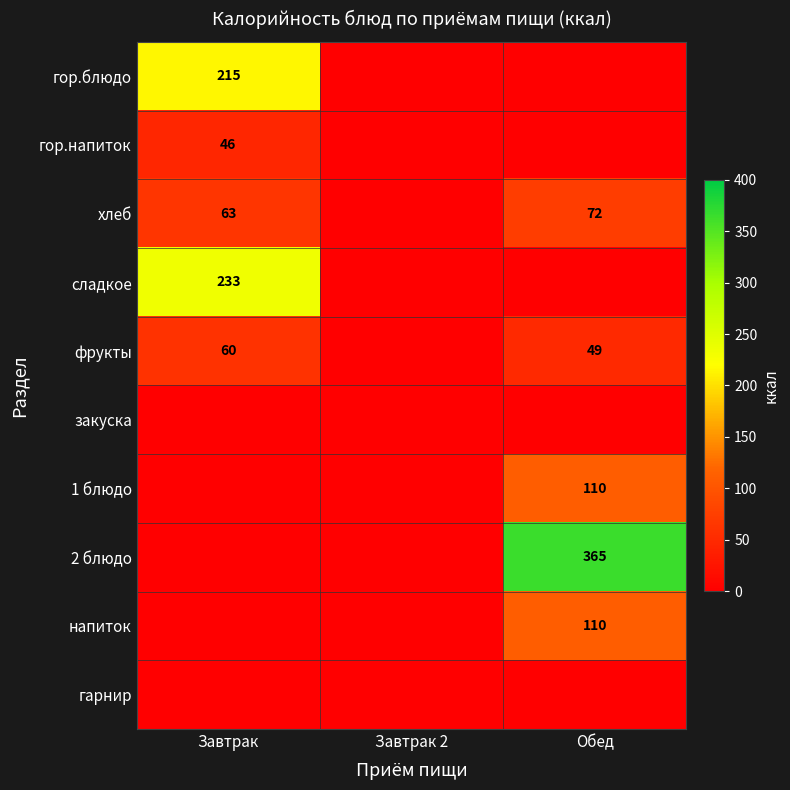

Is it true that напиток equals 144 at Обед?

False